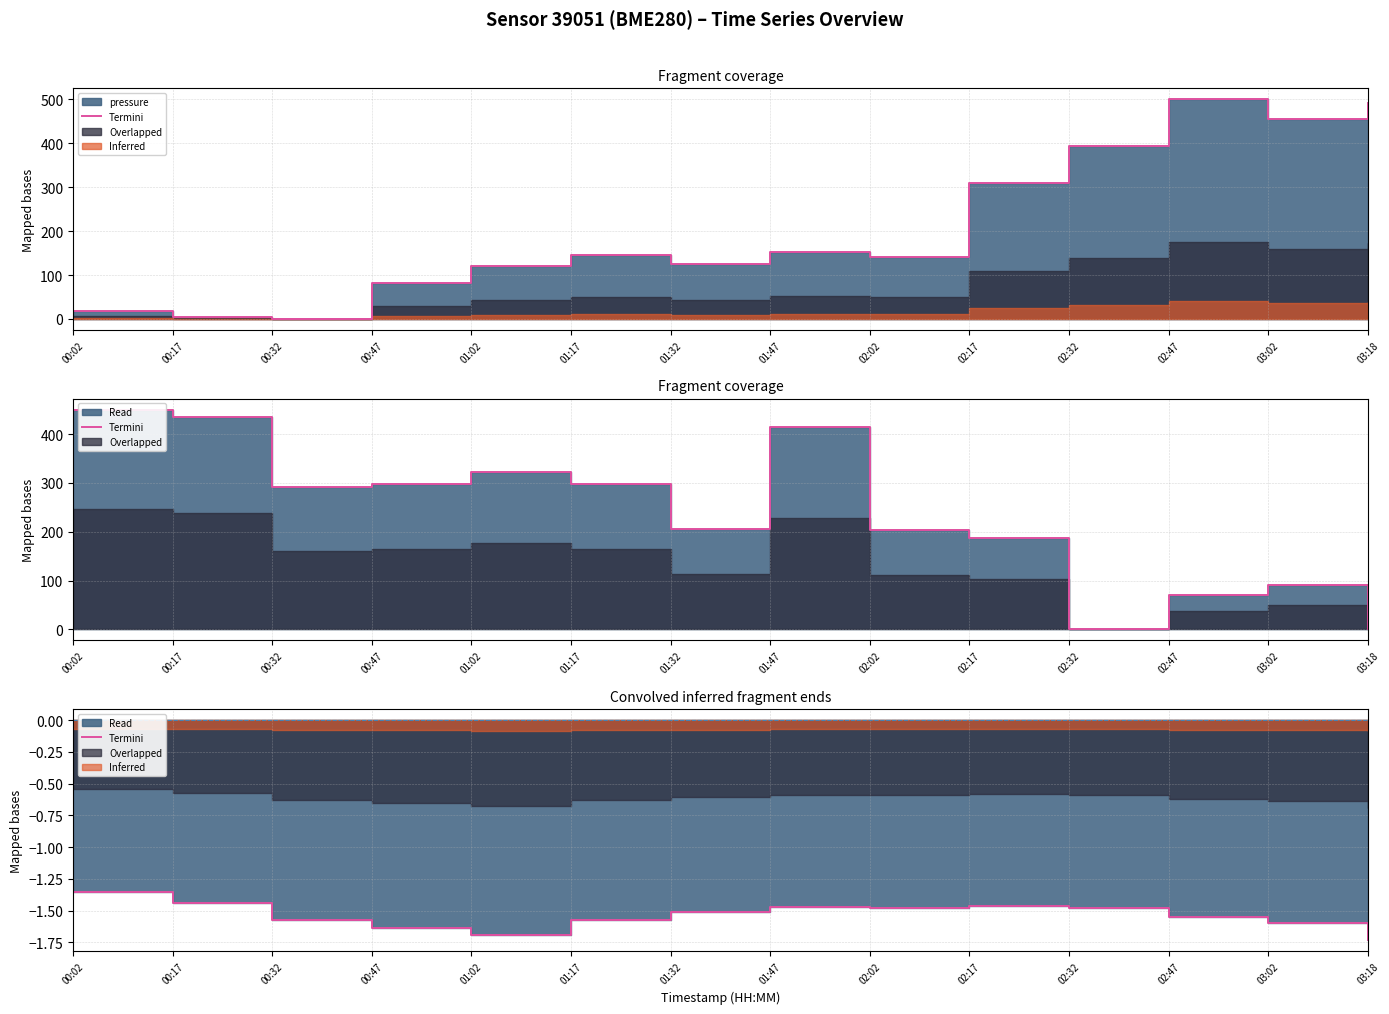

What is the sum of all values?

-21.5